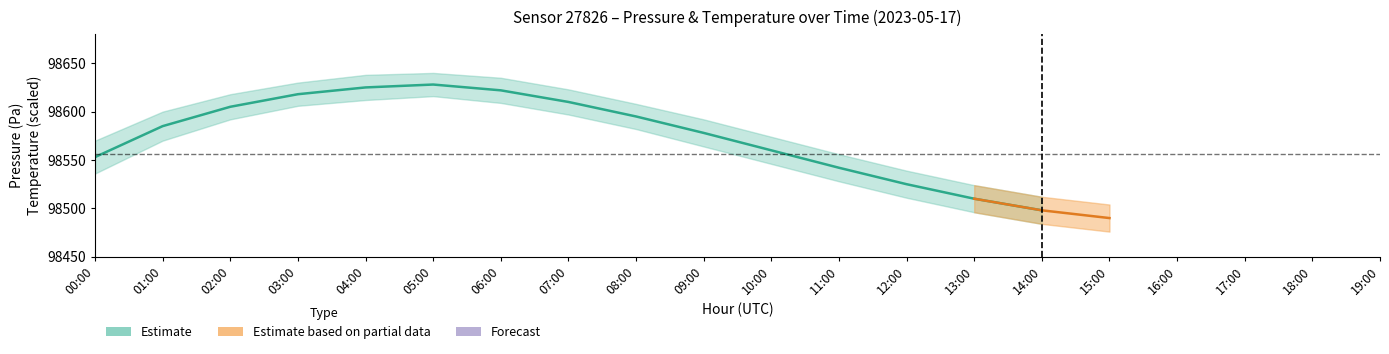

What position from the right is 19:00?

1